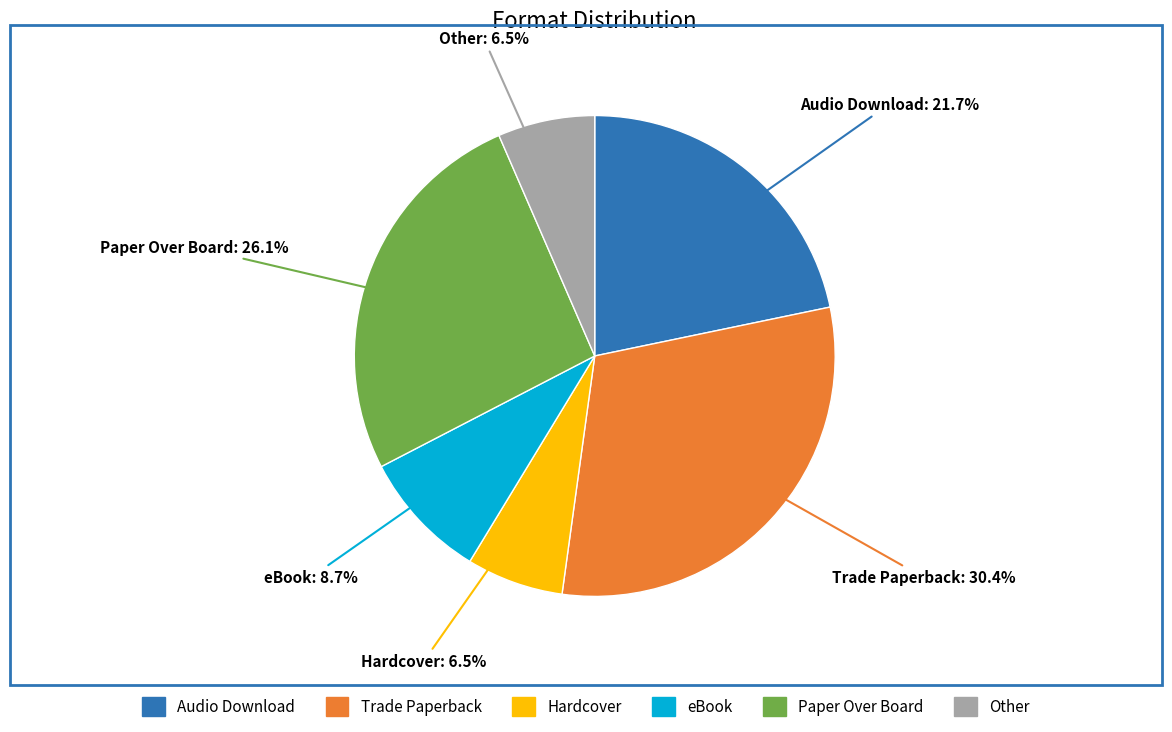

Approximately how many times larger is the value at Paper Over Board compared to Other?

4.0